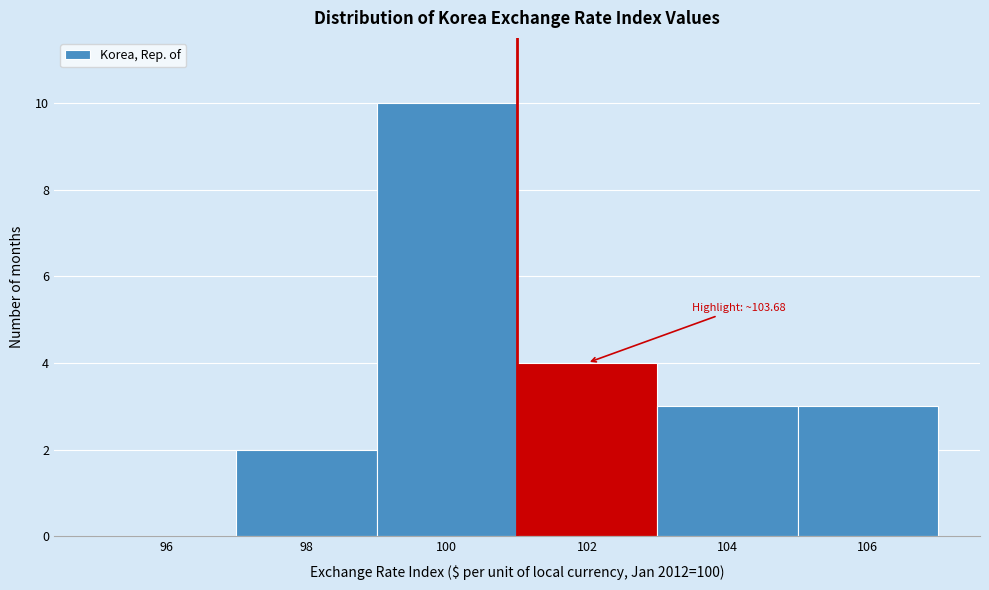

Reading left to right, what are all the values shown in this chart?

96=0	98=2	100=10	102=4	104=3	106=3